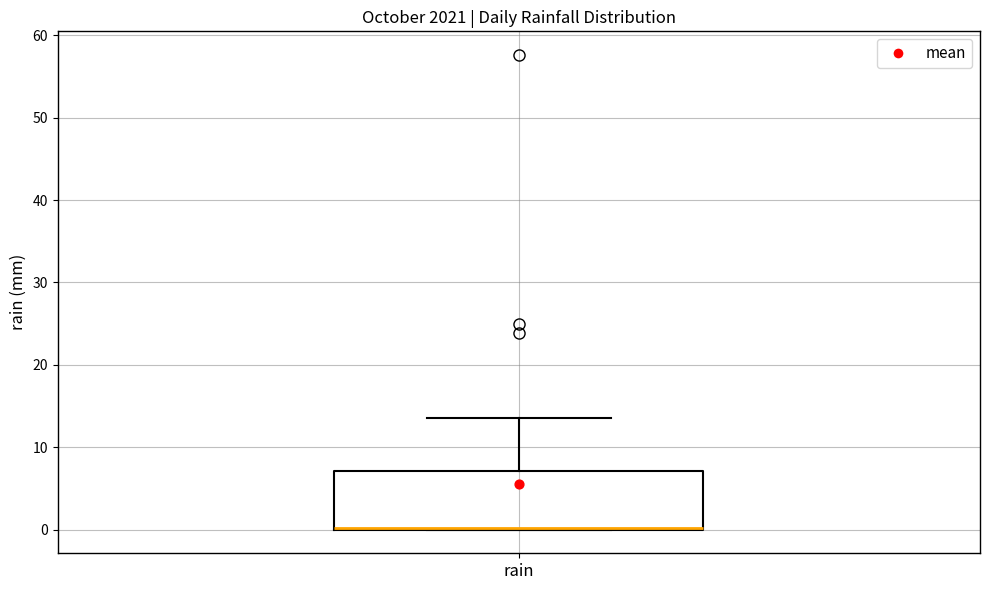

Read this box plot against the y-axis: the position of the median line, the range covered by the box, and the ends of both whiskers. The values are not printed on the chart, so give them approximately, as read against the axis.

median 0 (drawn on the box's lower edge), box 0 to 7, whiskers 0 to 14